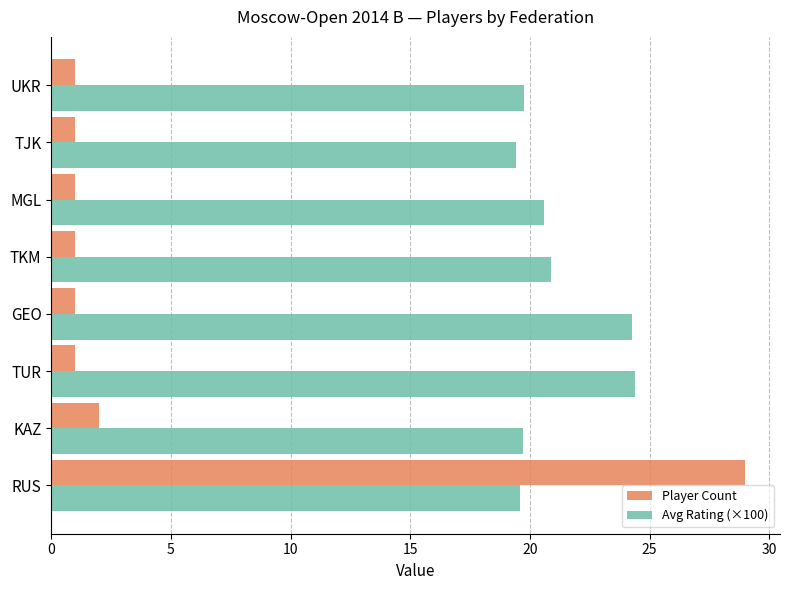

Which series has the widest spread of values?

Player Count